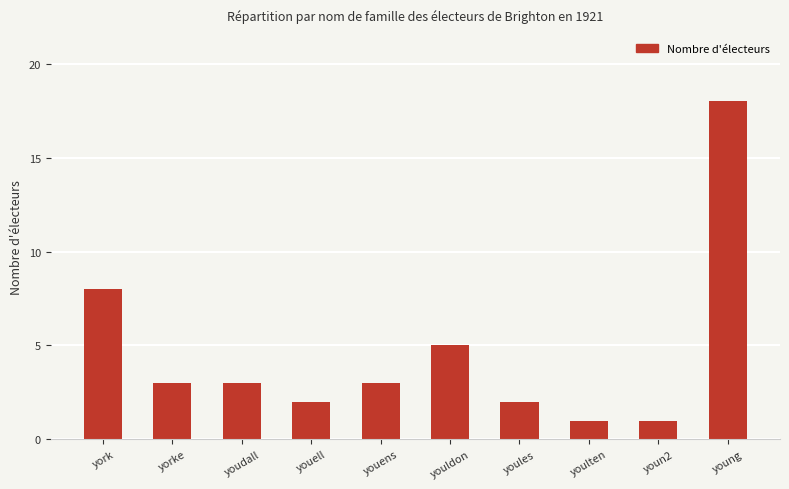

True or false: the data shows 12 at young.

False